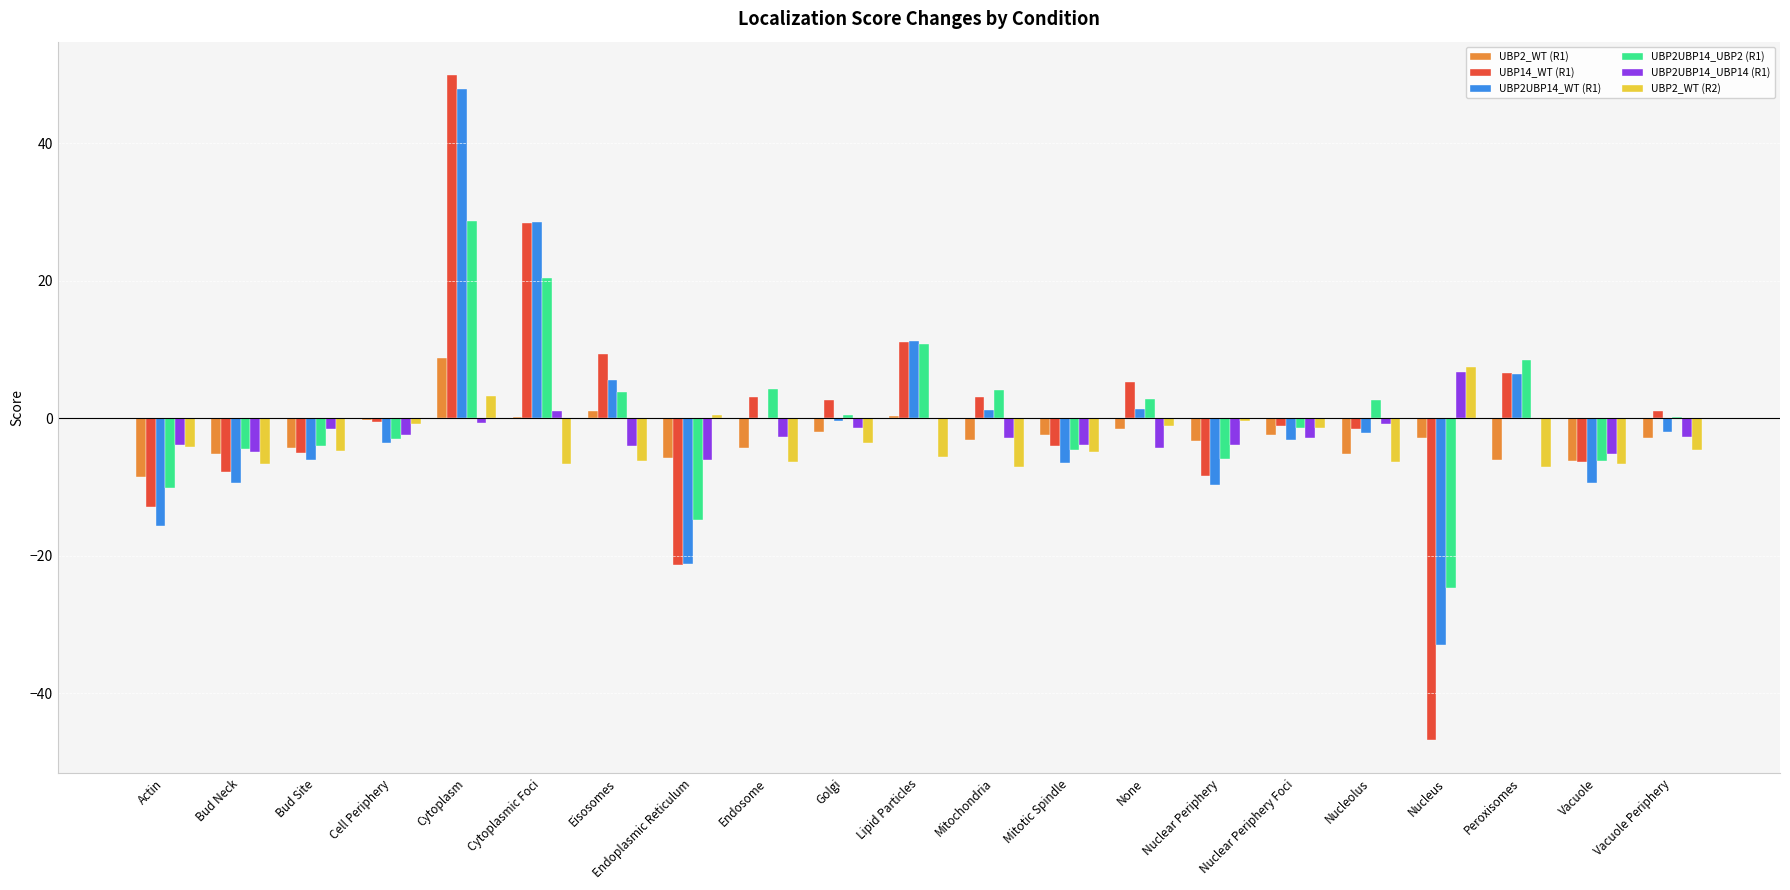

Is the value of UBP14_WT (R1) at Nuclear Periphery greater than the value of UBP2UBP14_UBP2 (R1) at Mitochondria?

No